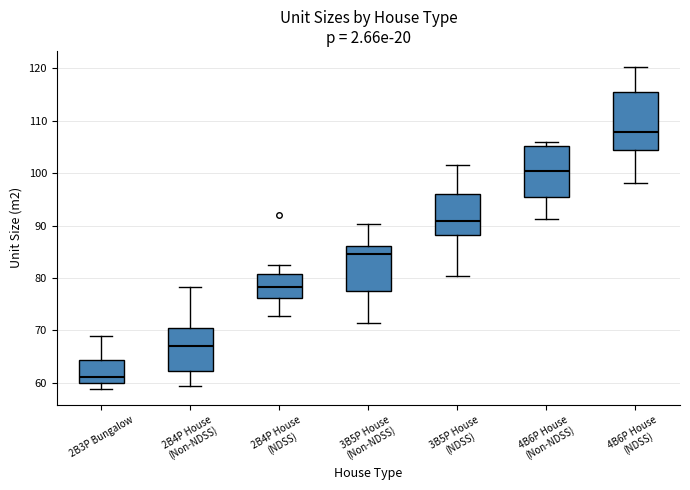

Reading left to right, read every box against the y-axis: the position of its median line, the range the box covers, and the ends of its whiskers. The values are not printed on the chart, so give them approximately, as read against the axis.

2B3P Bungalow: median 61, box 60 to 64, whiskers 59 to 69
2B4P House (Non-NDSS): median 67, box 62 to 70, whiskers 59 to 78
2B4P House (NDSS): median 78, box 76 to 81, whiskers 73 to 83
3B5P House (Non-NDSS): median 85, box 78 to 86, whiskers 71 to 90
3B5P House (NDSS): median 91, box 88 to 96, whiskers 80 to 102
4B6P House (Non-NDSS): median 100, box 95 to 105, whiskers 91 to 106
4B6P House (NDSS): median 108, box 104 to 116, whiskers 98 to 120